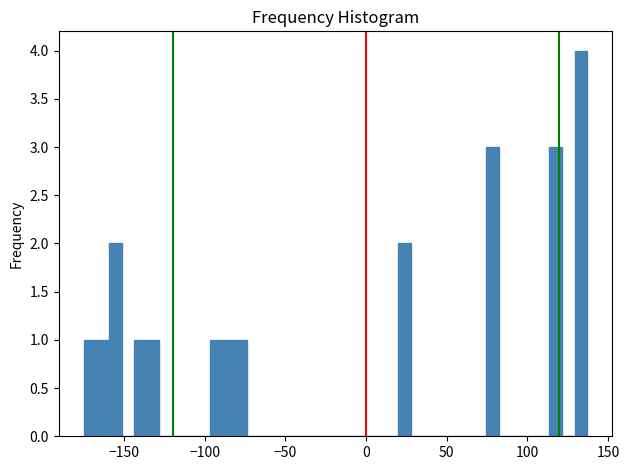

Around what value on the x-axis is the tallest bar? Give the approximate position of its centre, as read against the axis.

135